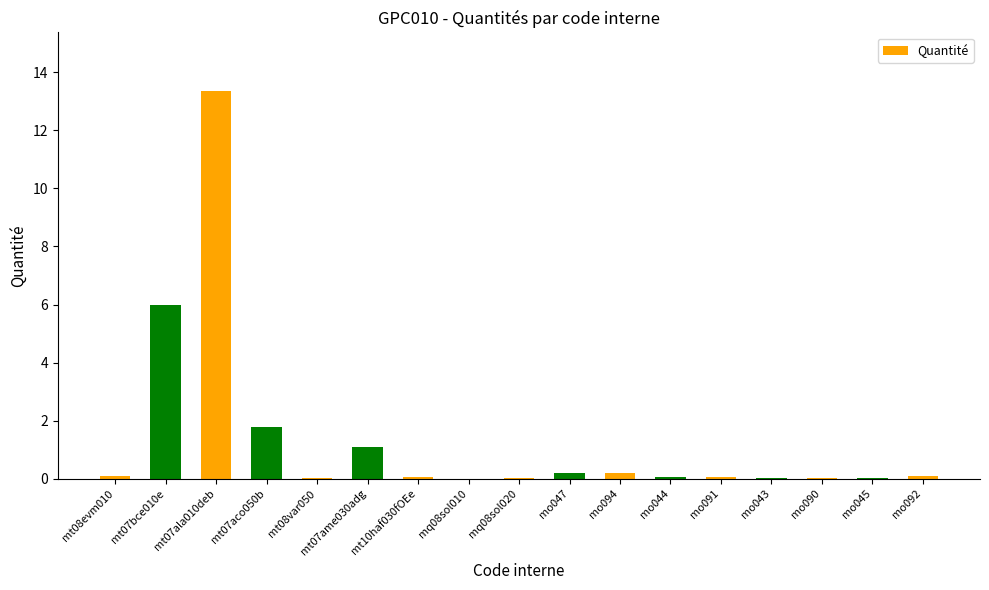

Are the bars horizontal?

No